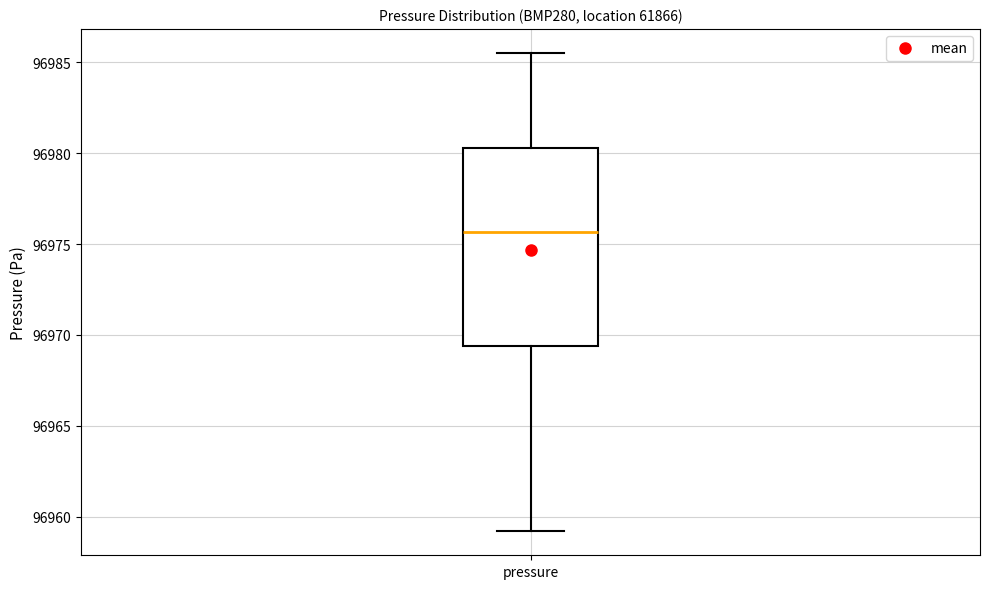

Where is the upper edge of the box for pressure on the y-axis? The values are not printed on the chart, so give them approximately, as read against the axis.

96980.5